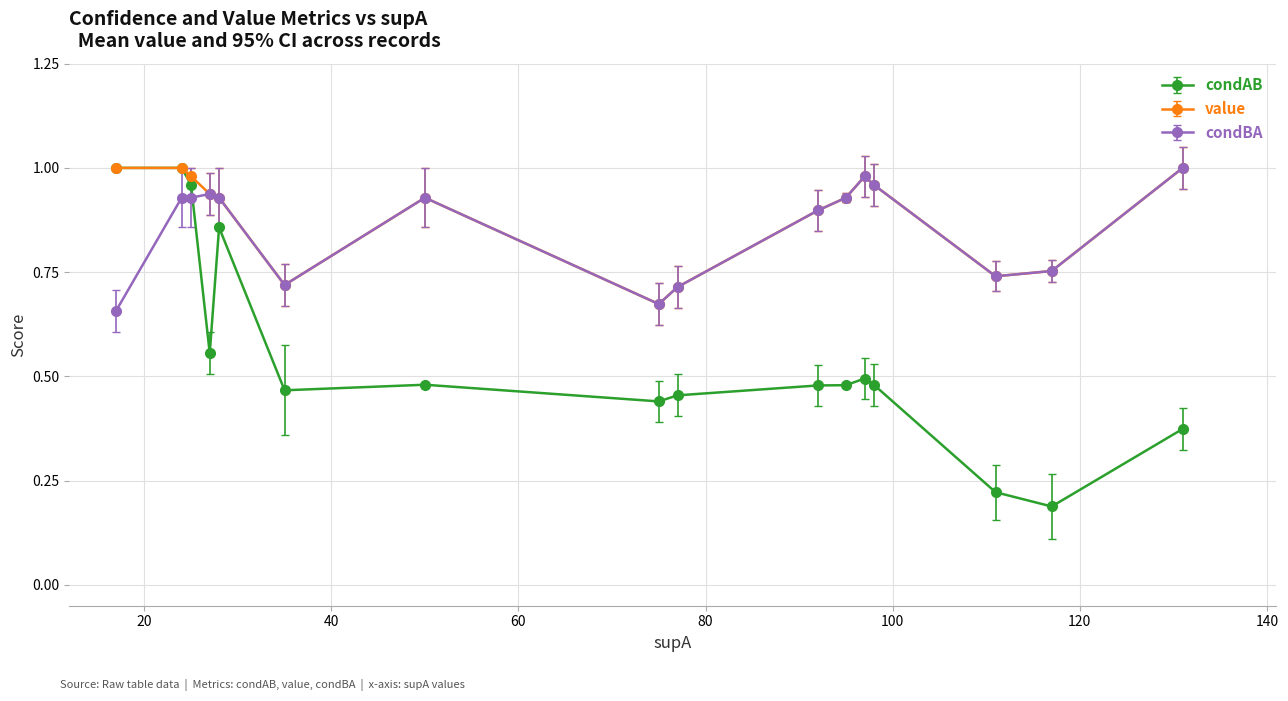

True or false: value has more than 1 interior local peaks.

True